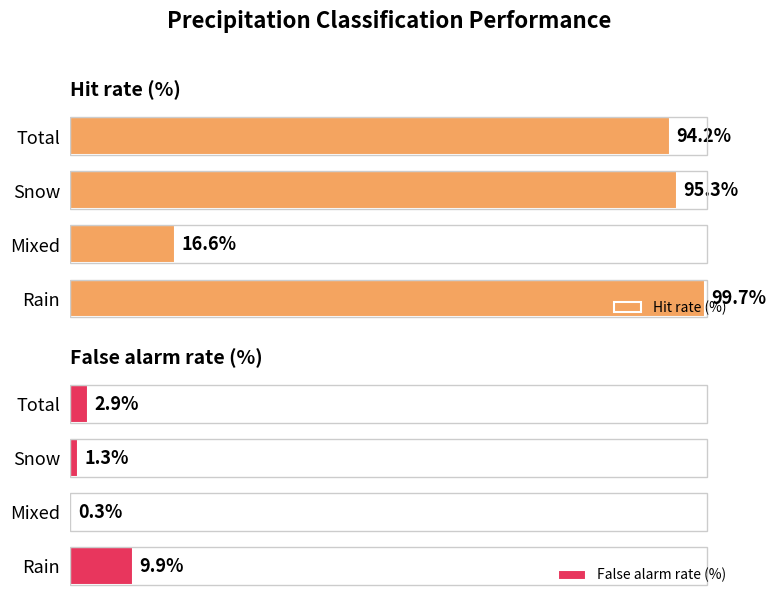

How many values in the Hit rate (%) series are below 95?

2